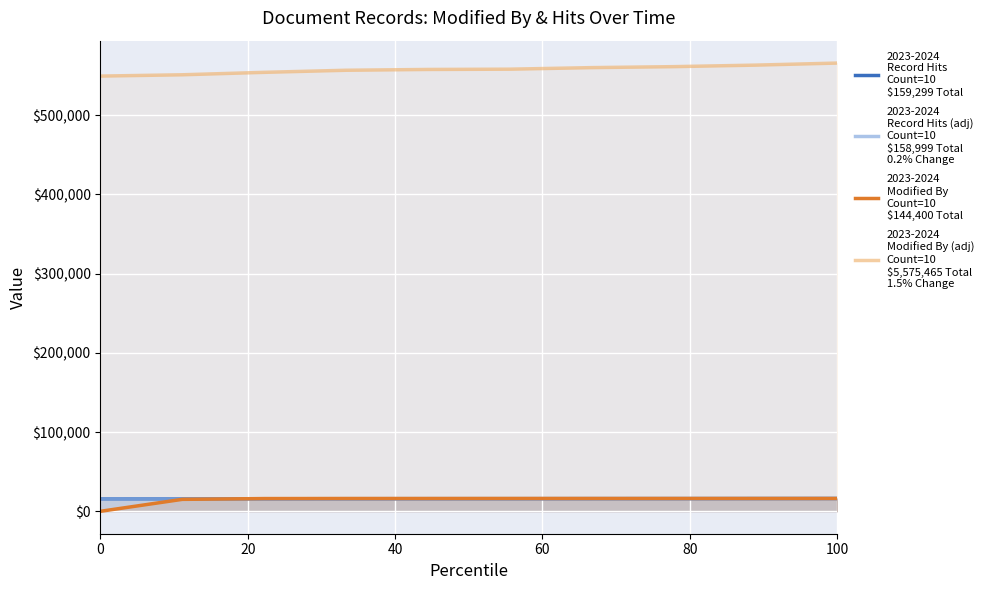

Which series has the largest range (max minus min)?

2023-2024
Modified By (adj)
Count=10
$5,575,465 Total
1.5% Change